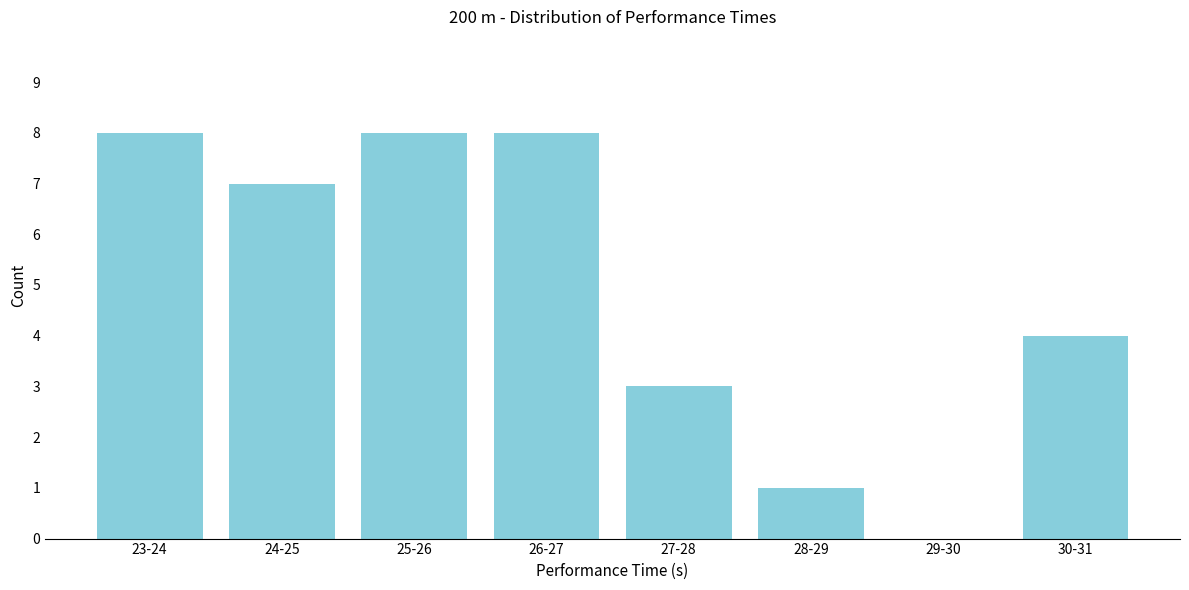

Reading right to left, what are all the values shown in this chart?

30-31=4	29-30=0	28-29=1	27-28=3	26-27=8	25-26=8	24-25=7	23-24=8